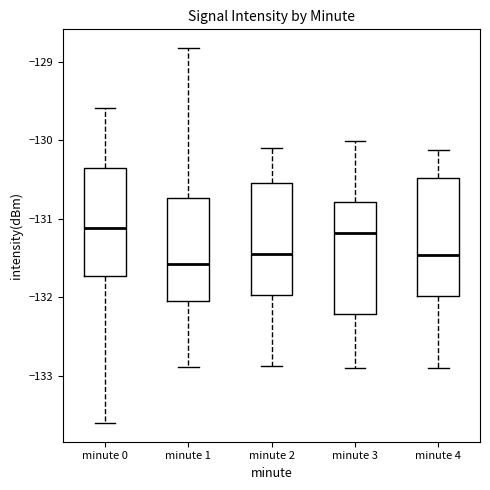

Where does the lower whisker of the box for minute 1 end on the y-axis? The values are not printed on the chart, so give them approximately, as read against the axis.

-132.9